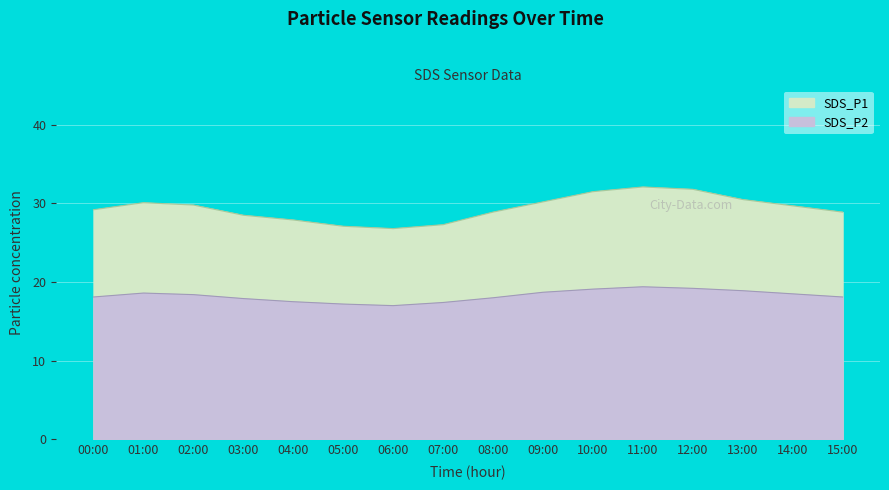

What is the difference between the SDS_P1 values at 03:00 and 02:00?

1.3